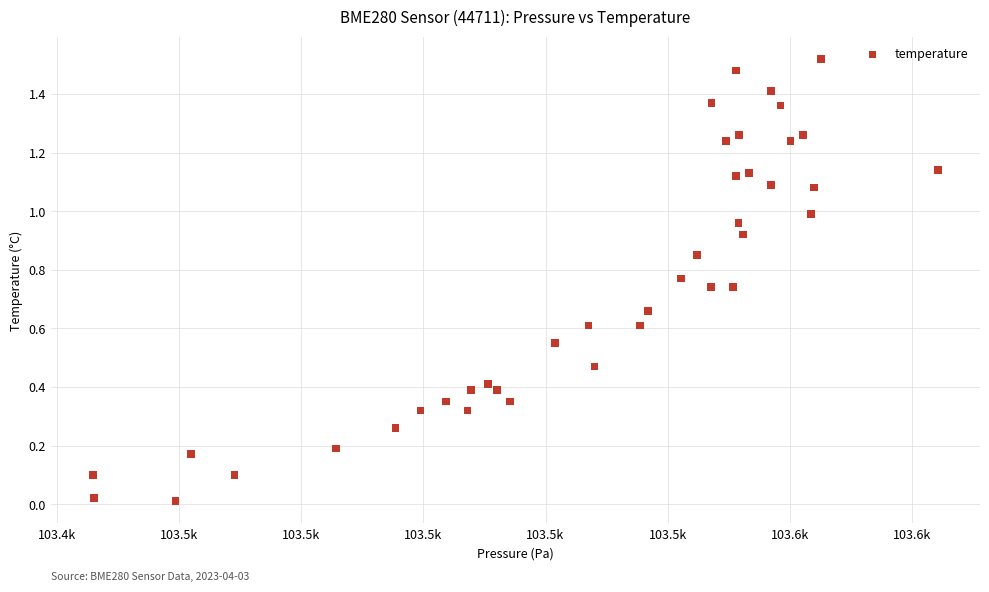

What is the range of X values (max minus min)?

172.9